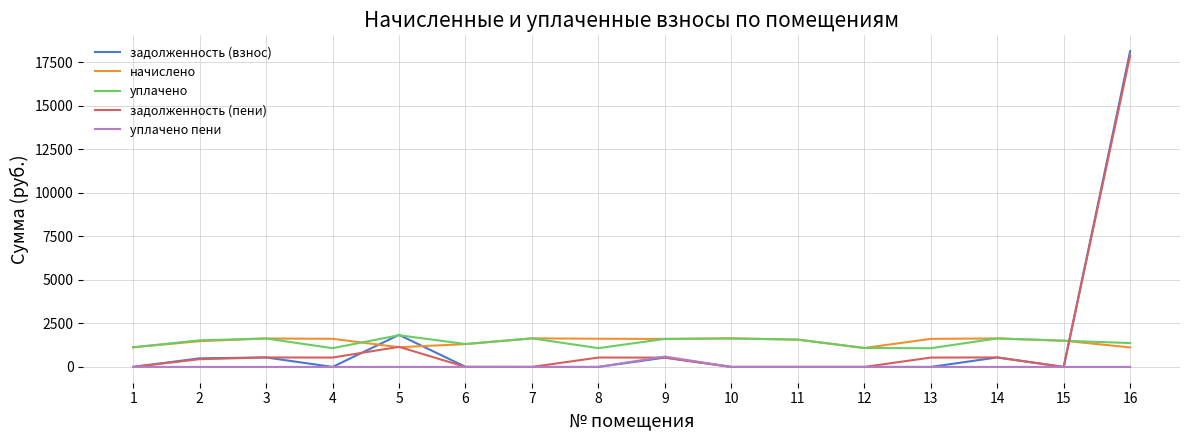

Which series has the widest spread of values?

задолженность (взнос)